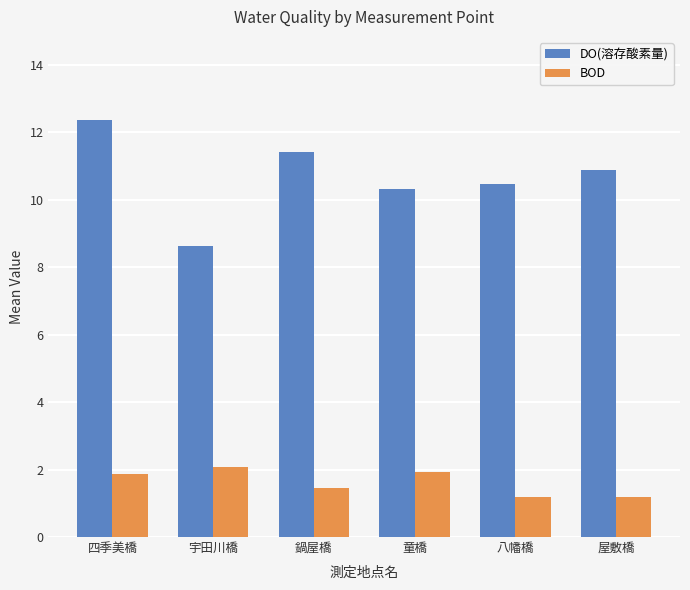

True or false: DO(溶存酸素量) has a value of 11.4 at 鍋屋橋.

True